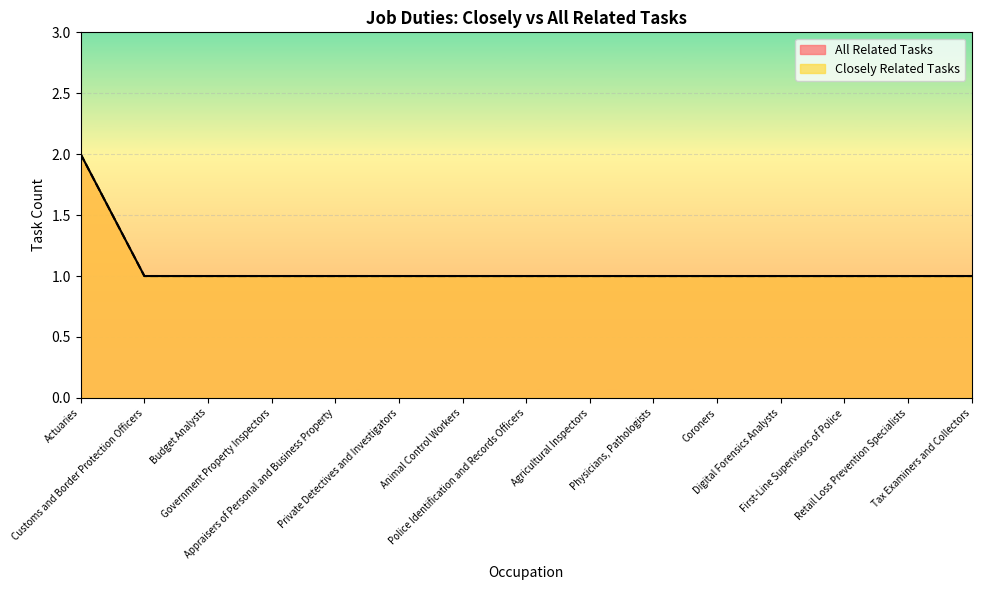

True or false: Closely Related Tasks and All Related Tasks intersect in this chart.

False